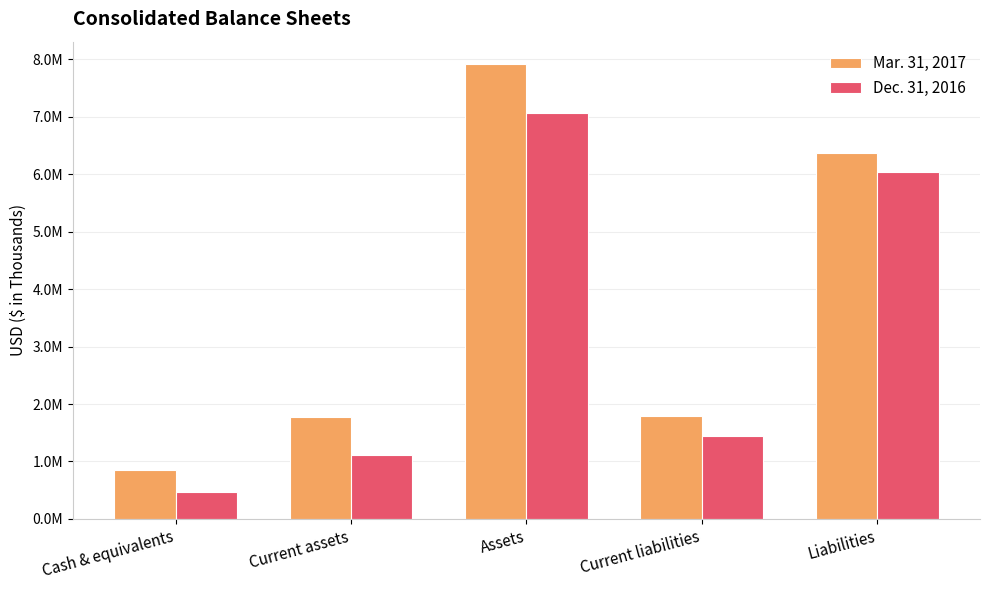

Does the chart contain stacked bars?

No